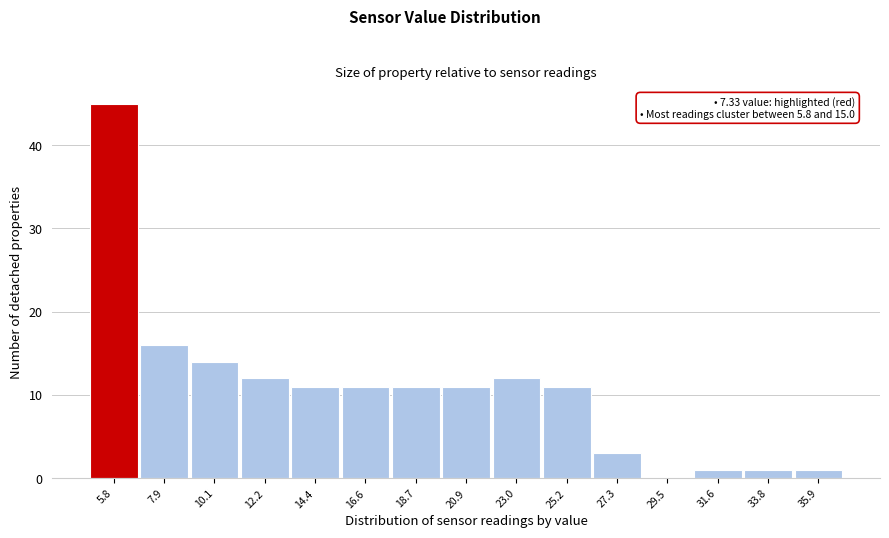

Reading left to right, what are all the values shown in this chart?

5.8=45	7.9=16	10.1=14	12.2=12	14.4=11	16.6=11	18.7=11	20.9=11	23.0=12	25.2=11	27.3=3	29.5=0	31.6=1	33.8=1	35.9=1